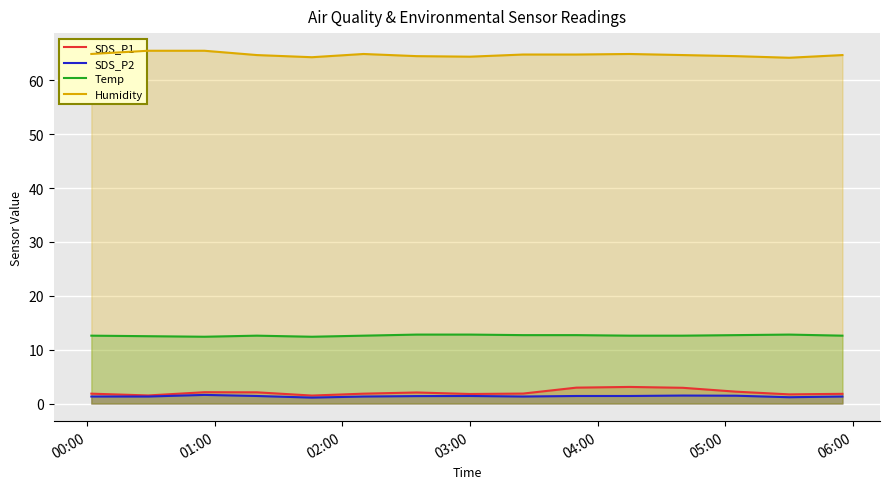

Reading left to right, transcribe all the data shown in this chart.

SDS_P1: 1.8	1.5	2.1	2.1	1.5	1.8	2.0	1.8	1.9	3.0	3.1	2.9	2.2	1.7	1.8
SDS_P2: 1.3	1.3	1.6	1.4	1.1	1.3	1.4	1.4	1.3	1.4	1.4	1.5	1.4	1.2	1.3
Temp: 12.6	12.5	12.4	12.6	12.4	12.6	12.8	12.8	12.7	12.7	12.6	12.6	12.7	12.8	12.6
Humidity: 64.9	65.5	65.5	64.7	64.3	64.9	64.5	64.4	64.8	64.8	64.9	64.7	64.5	64.2	64.7